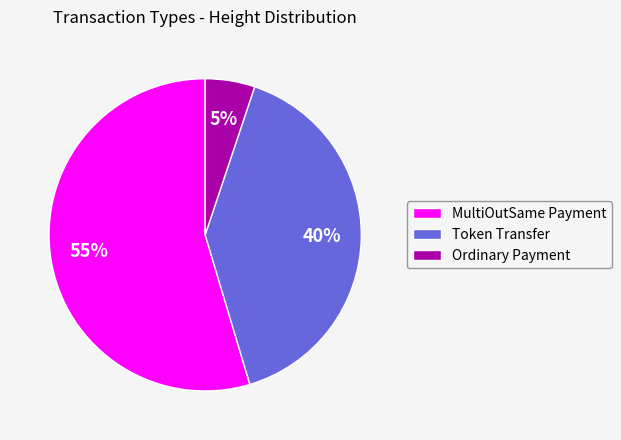

To the nearest percent, what percentage of the pie is Ordinary Payment?

5%